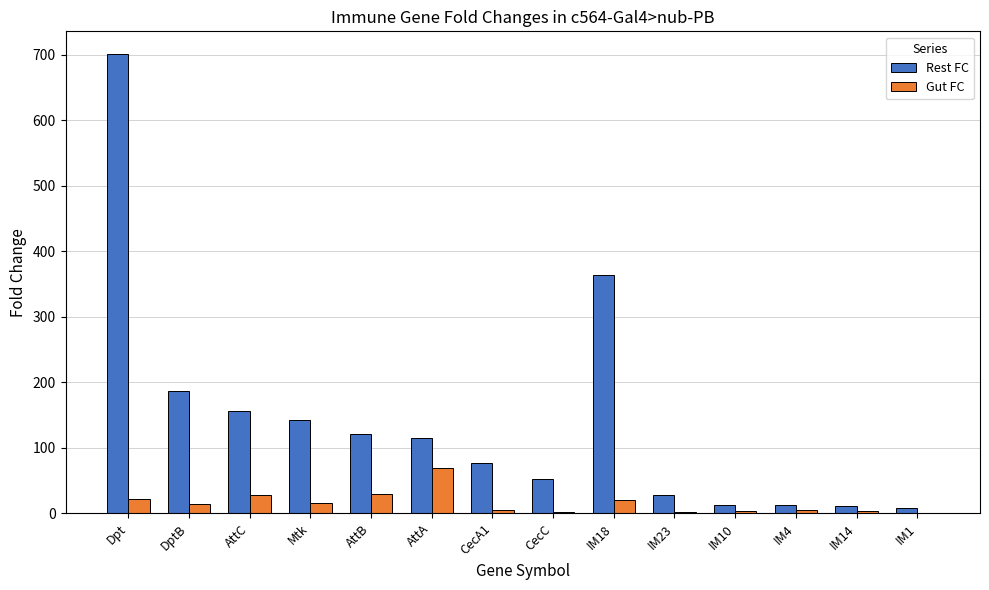

Which series changed the most between CecA1 and IM18?

Rest FC